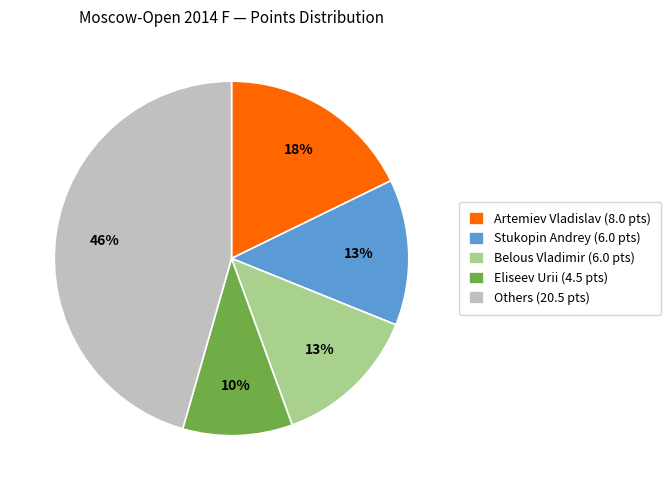

Is there a majority slice in this chart?

No